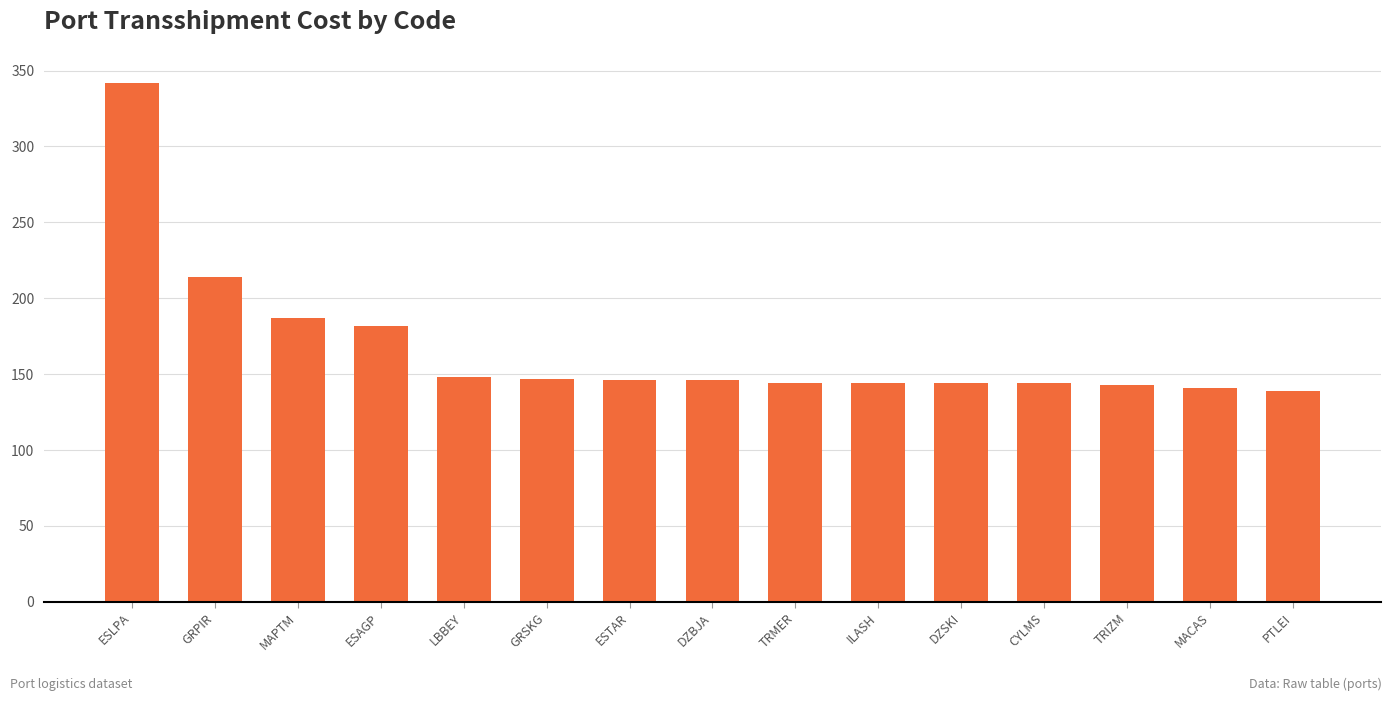

What is the label of the 11th bar from the left?

DZSKI